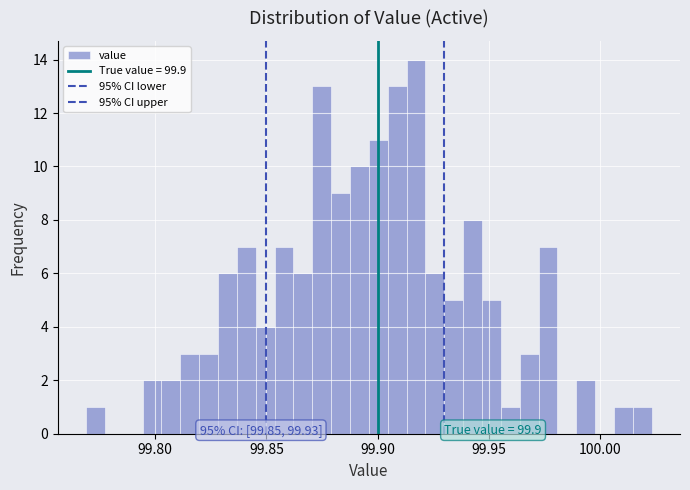

Around what value on the x-axis is the tallest bar? Give the approximate position of its centre, as read against the axis.

99.915